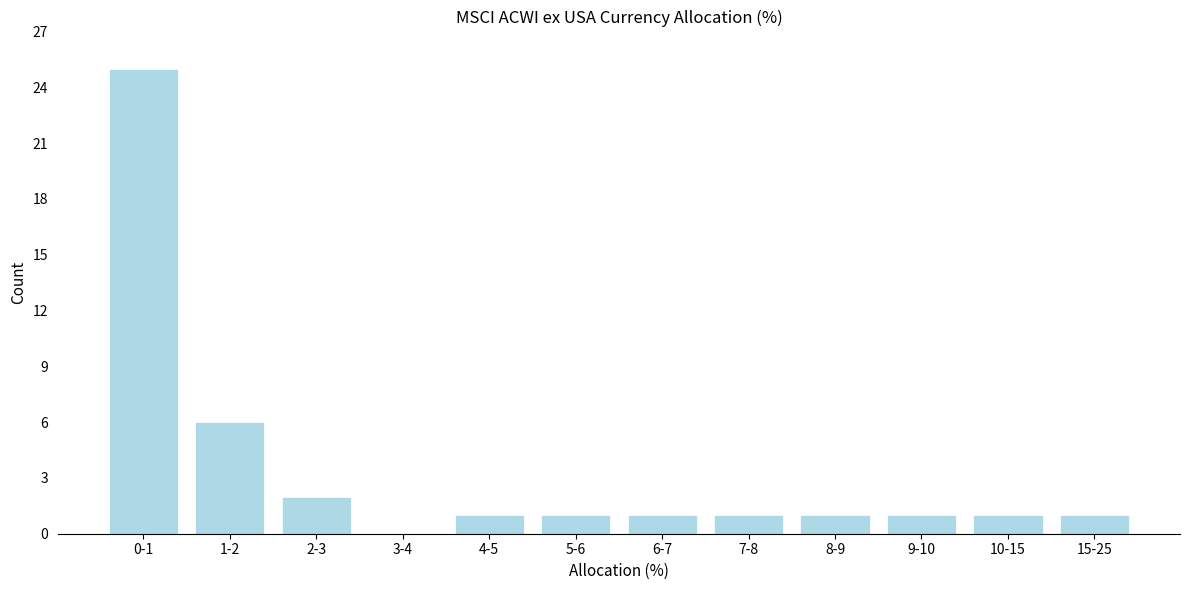

Reading right to left, list all the values displayed in this chart.

15-25=1	10-15=1	9-10=1	8-9=1	7-8=1	6-7=1	5-6=1	4-5=1	3-4=0	2-3=2	1-2=6	0-1=25